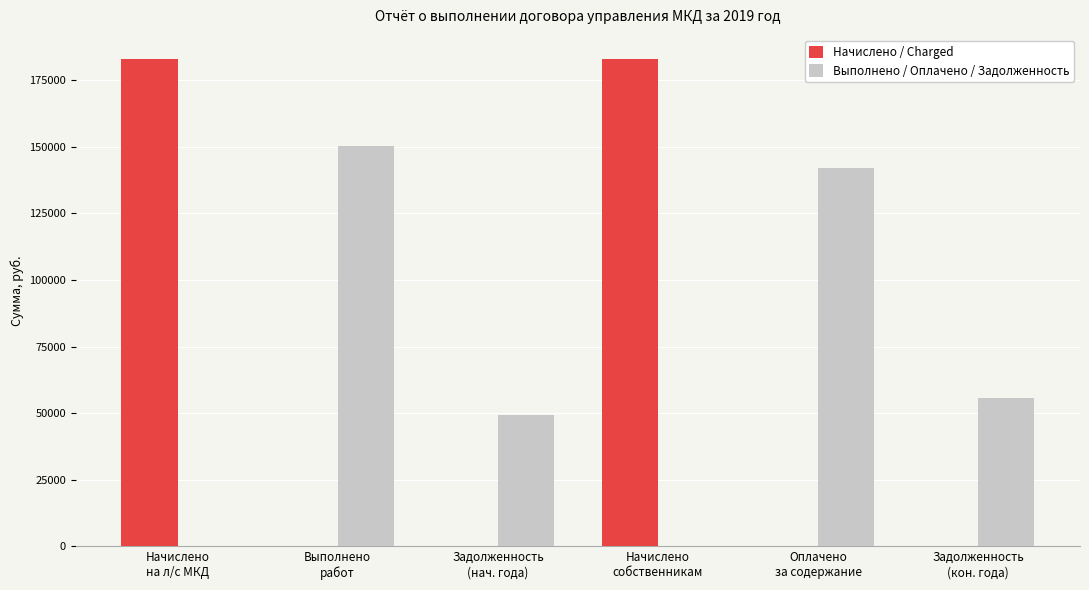

The value of Выполнено / Оплачено / Задолженность at Выполнено
работ is 150342.2. True or false?

True